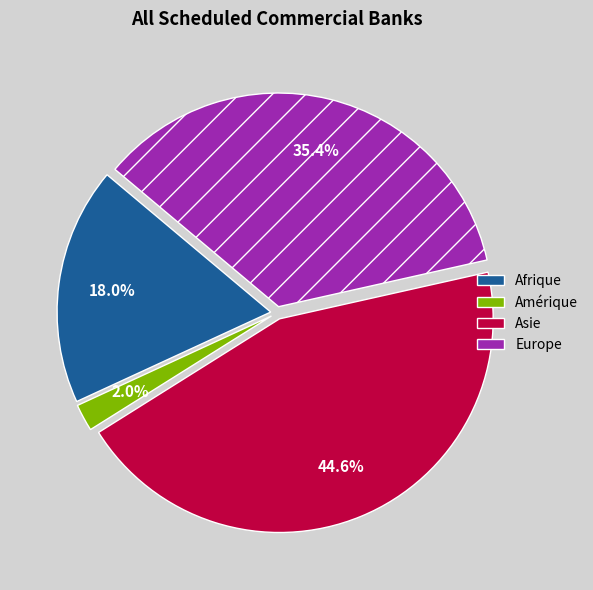

Does Afrique represent more than half of the total?

No